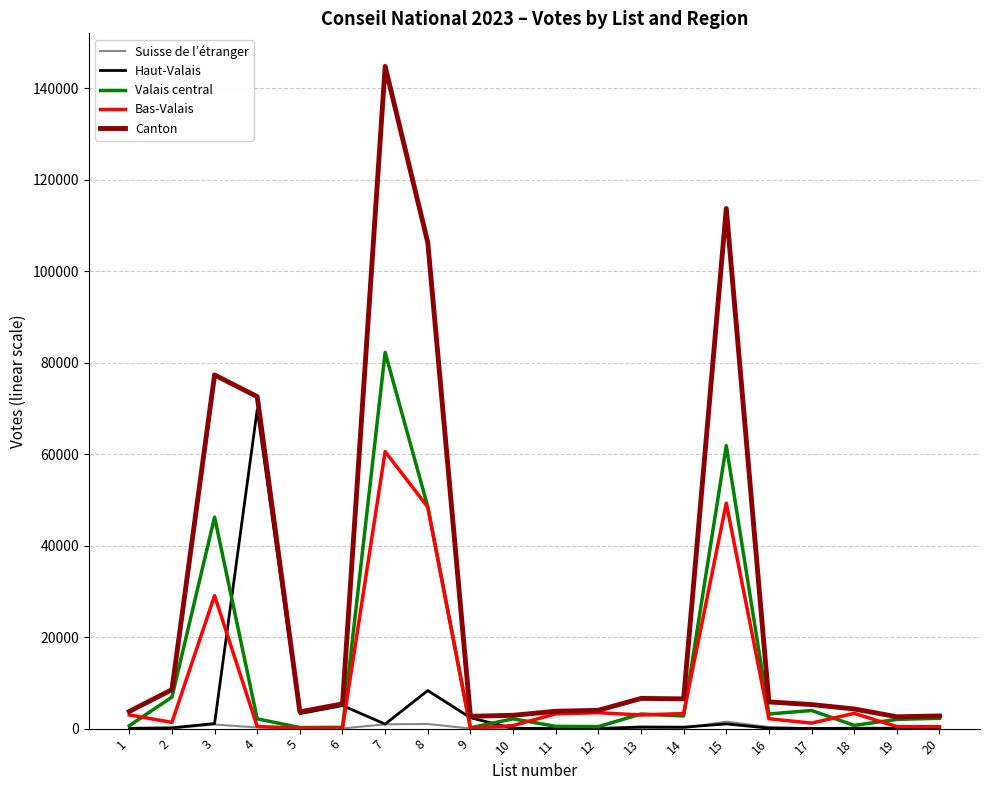

True or false: Haut-Valais and Valais central cross at least once.

True